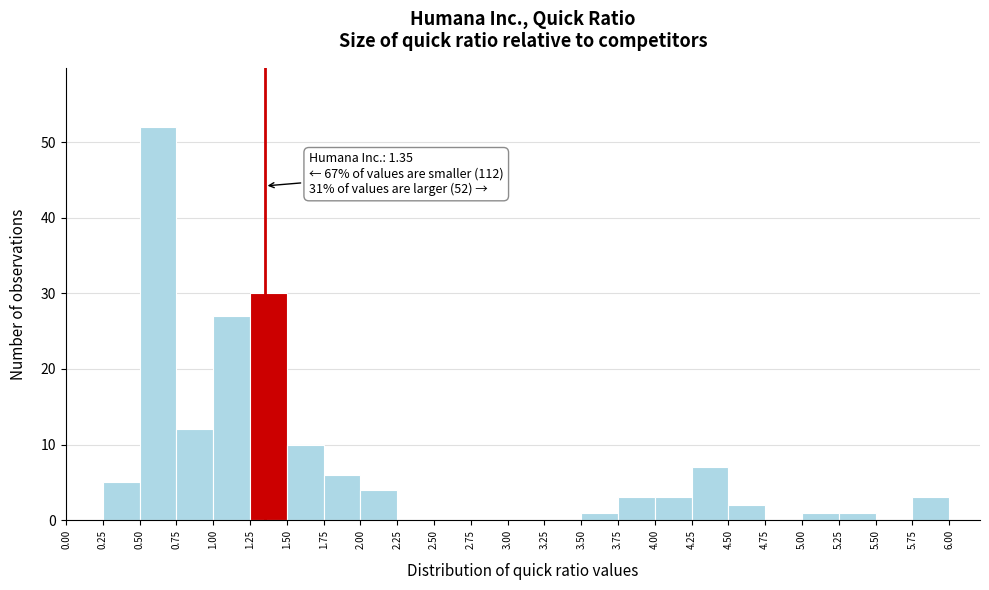

Over which range of the x-axis is the bar tallest?

0.50 to 0.75